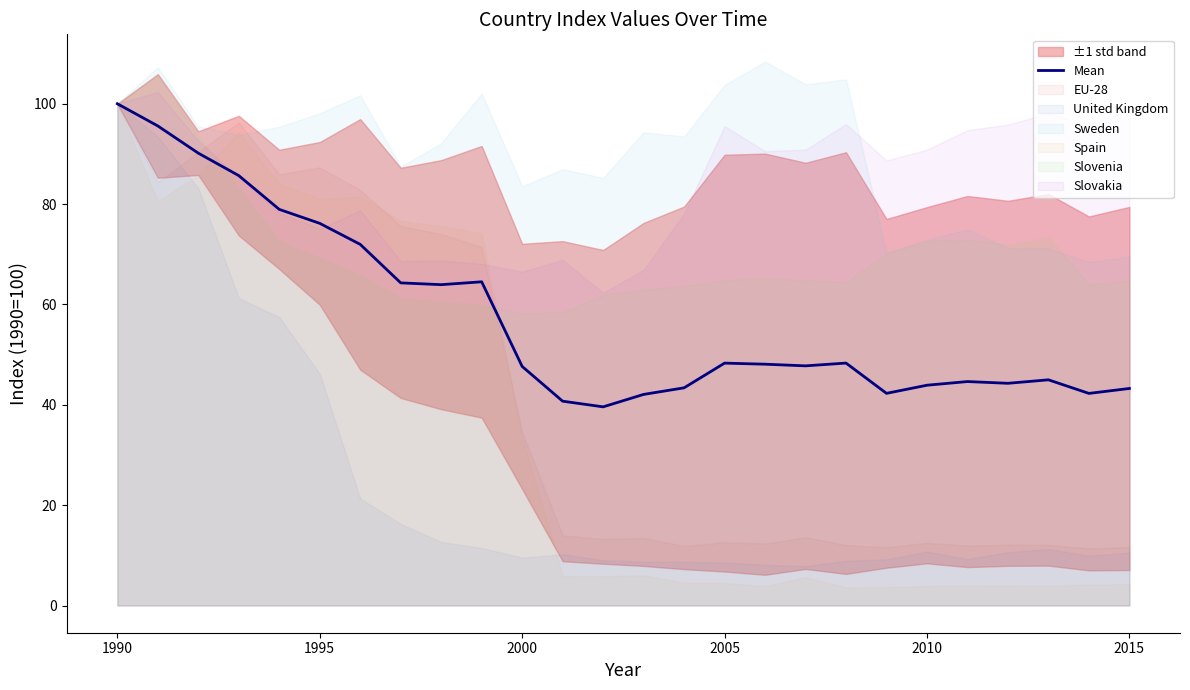

What is the maximum value for Mean?

100.0